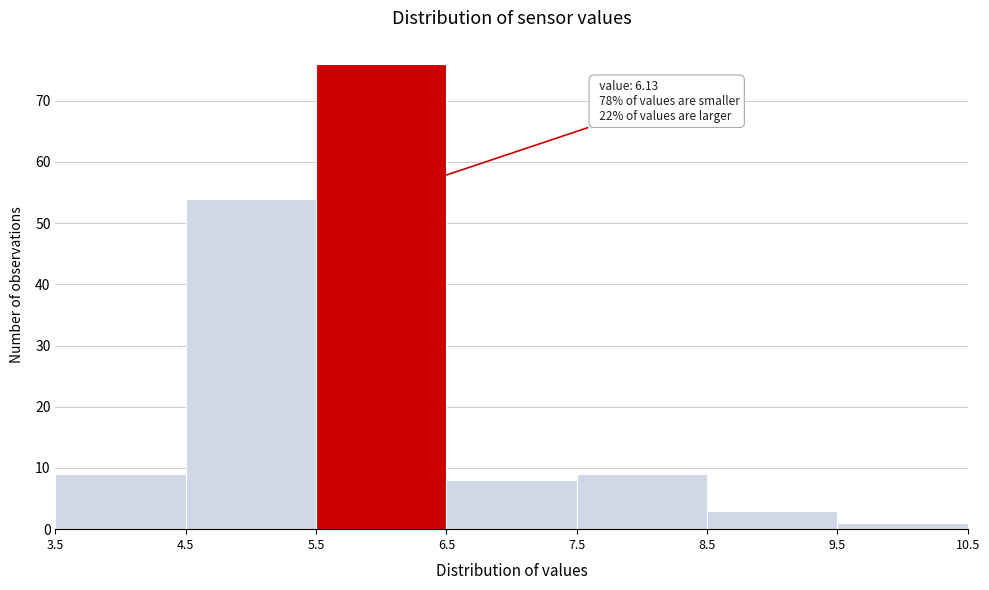

Which range on the x-axis has the tallest bar?

5.5 to 6.5